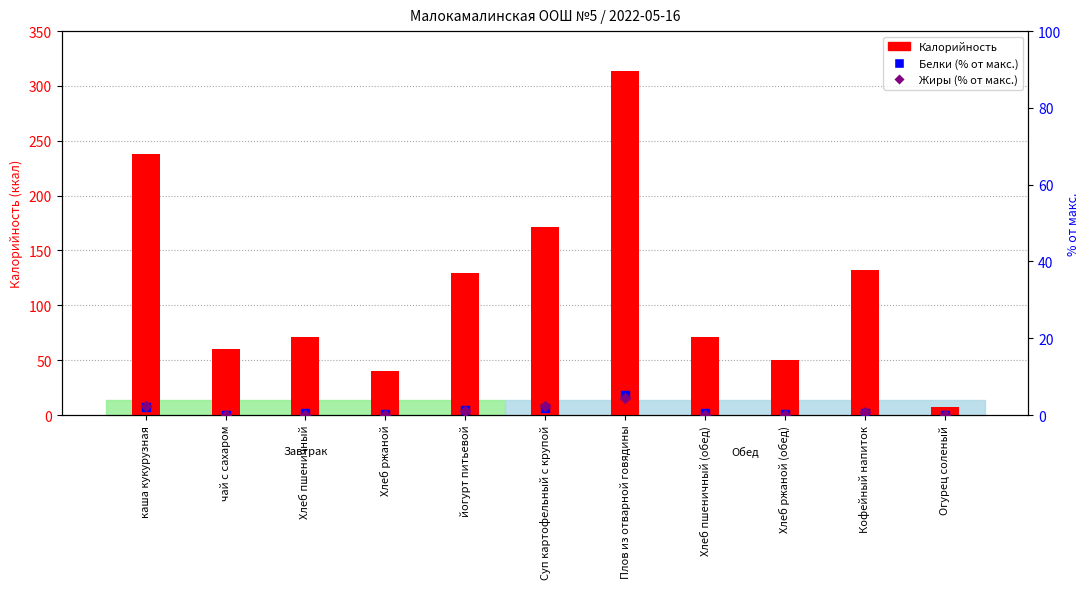

Which series contains the highest Y value?

Калорийность